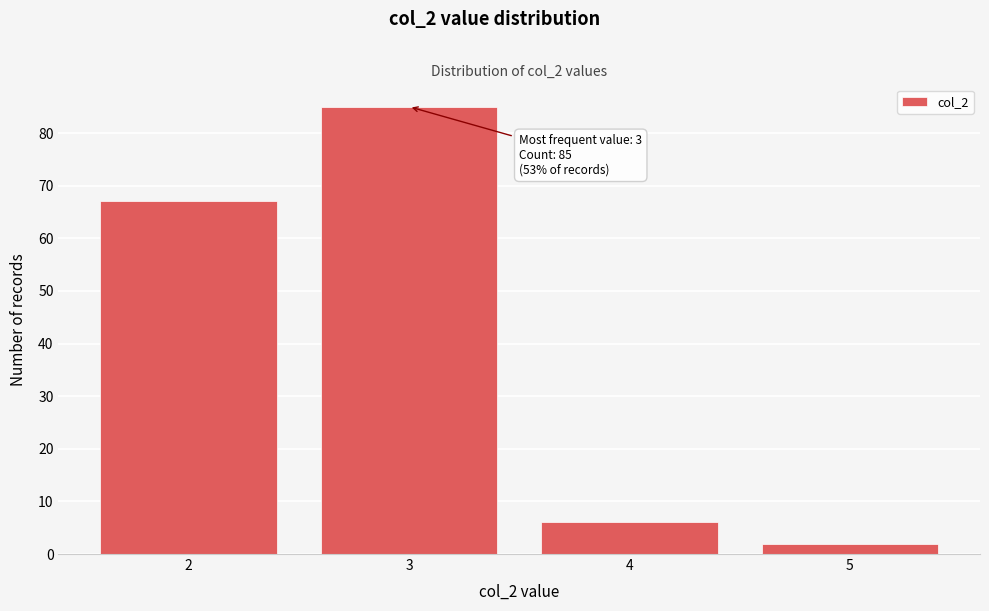

Reading left to right, what are all the values shown in this chart?

2=67	3=85	4=6	5=2